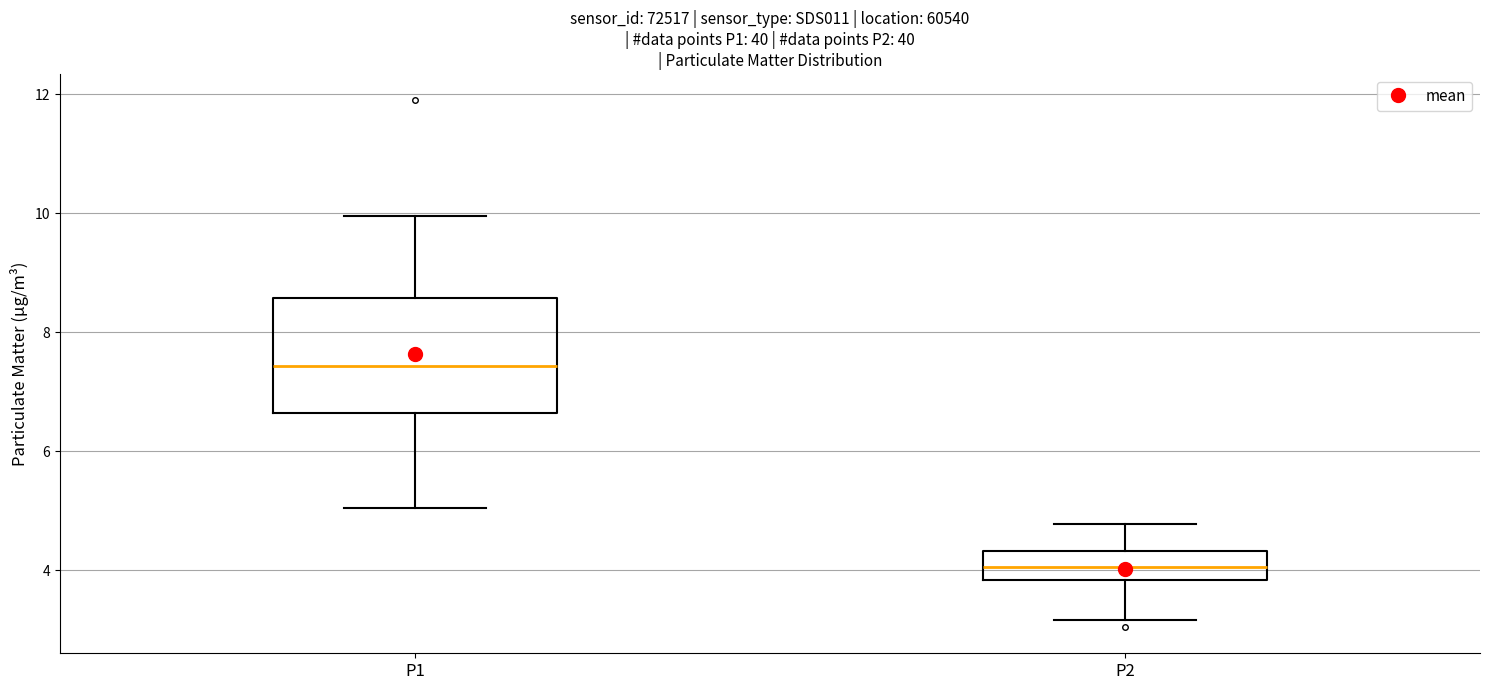

Reading left to right, read every box against the y-axis: the position of its median line, the range the box covers, and the ends of its whiskers. The values are not printed on the chart, so give them approximately, as read against the axis.

P1: median 7.4, box 6.6 to 8.6, whiskers 5.0 to 10.0
P2: median 4.0, box 3.8 to 4.4, whiskers 3.2 to 4.8